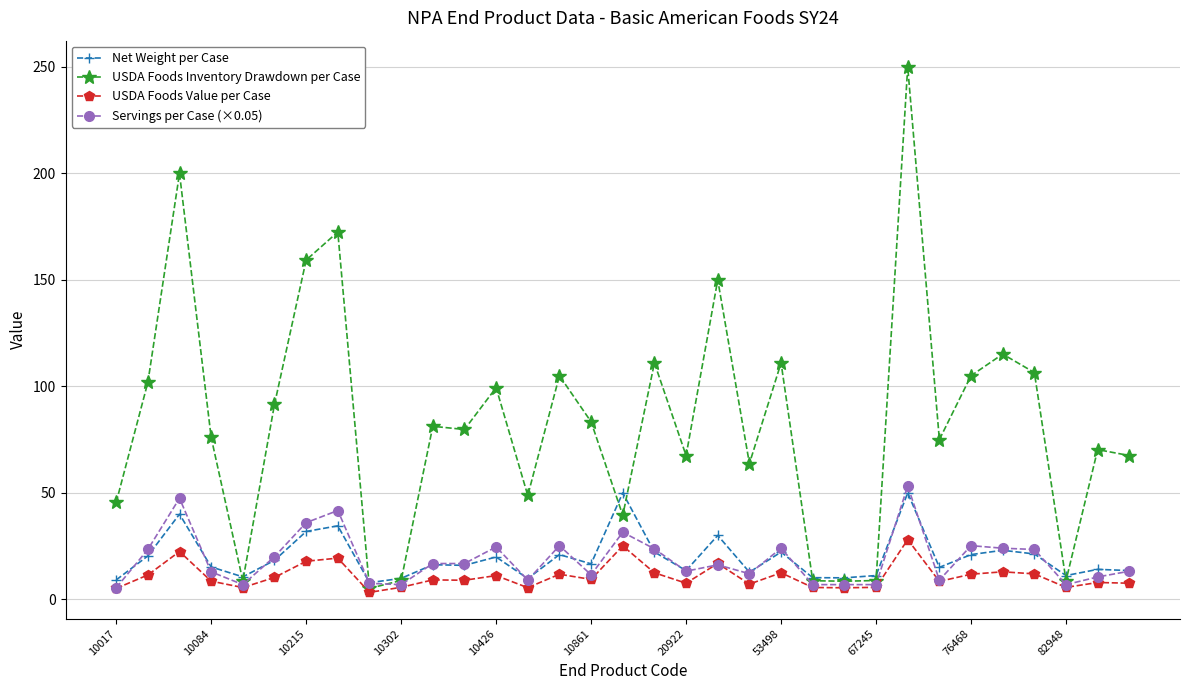

Which series has the widest spread of values?

USDA Foods Inventory Drawdown per Case